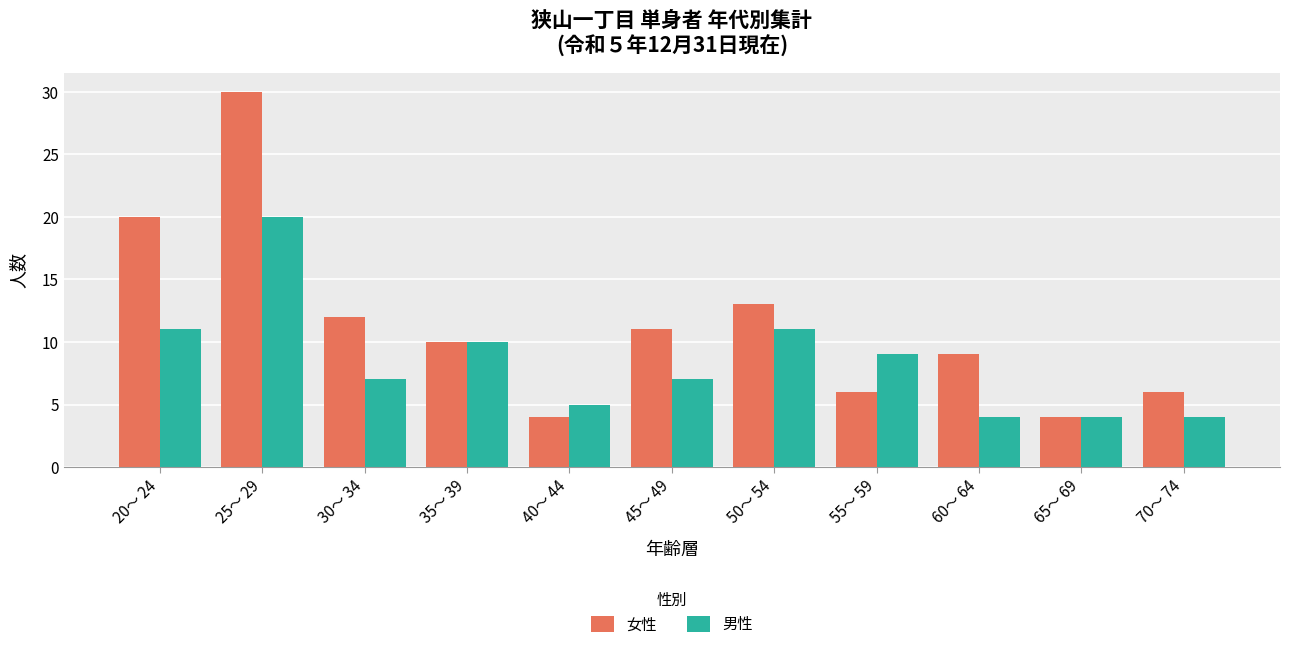

What is the minimum value for 男性?

4